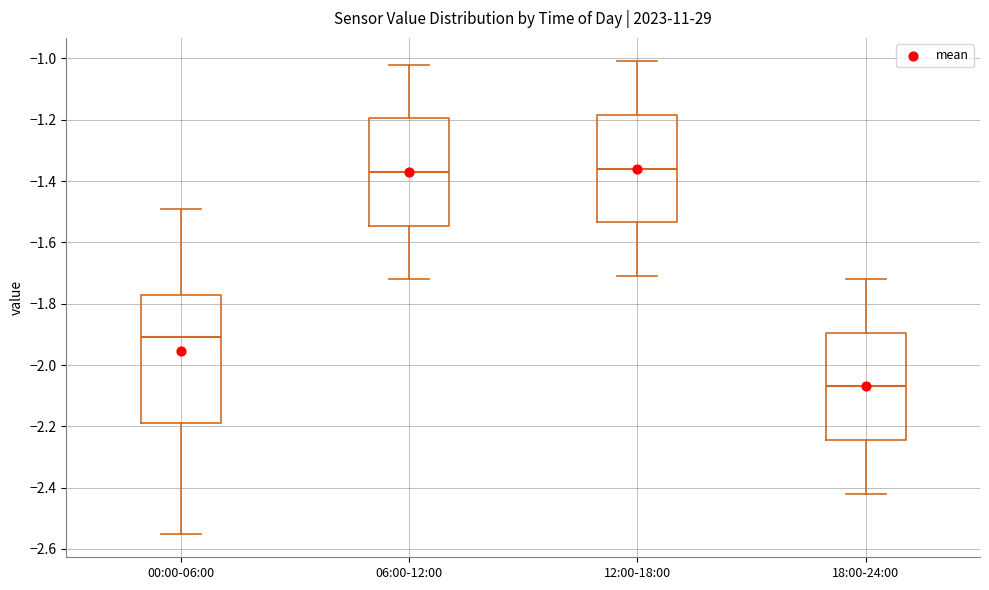

Which box is the tallest, from its lower edge to its upper edge?

00:00-06:00